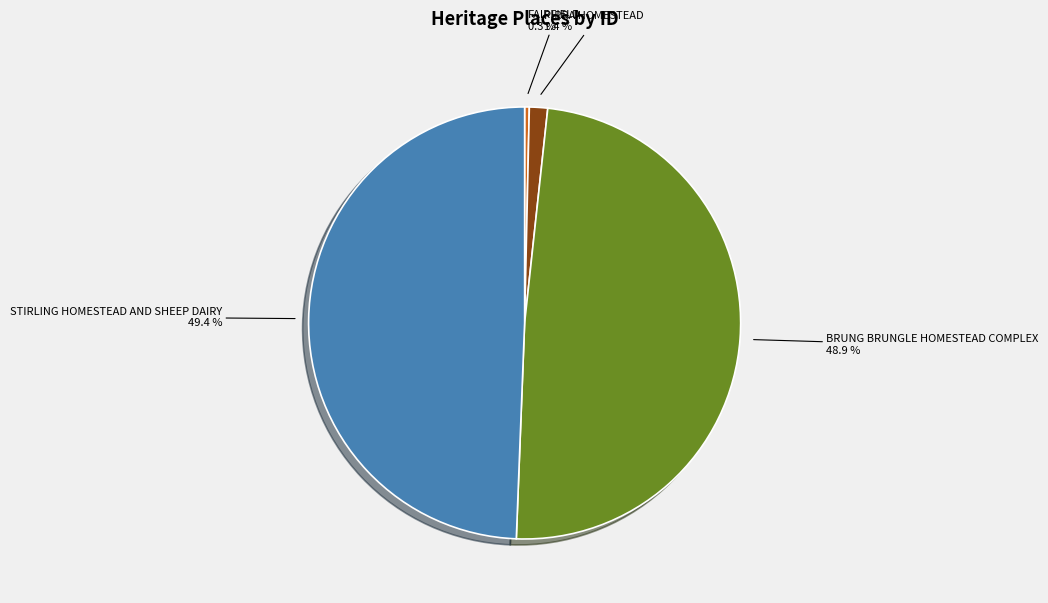

Does PIRRA HOMESTEAD account for over 50% of the chart?

No